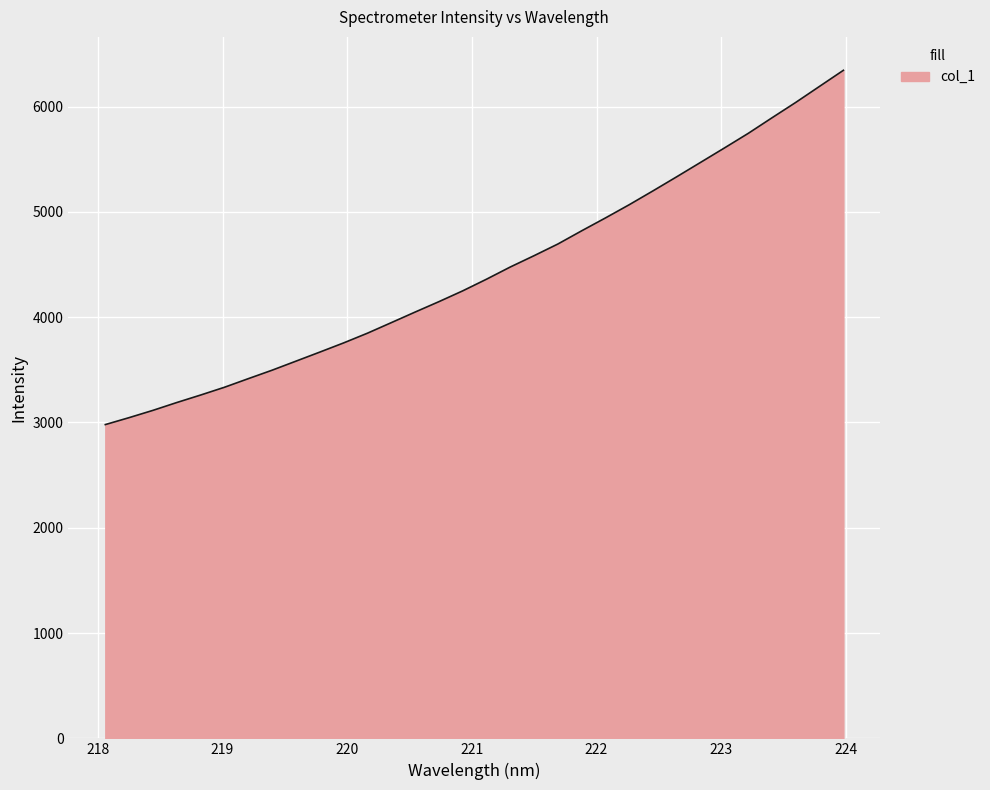

What is the difference between the maximum and minimum values?

3364.5